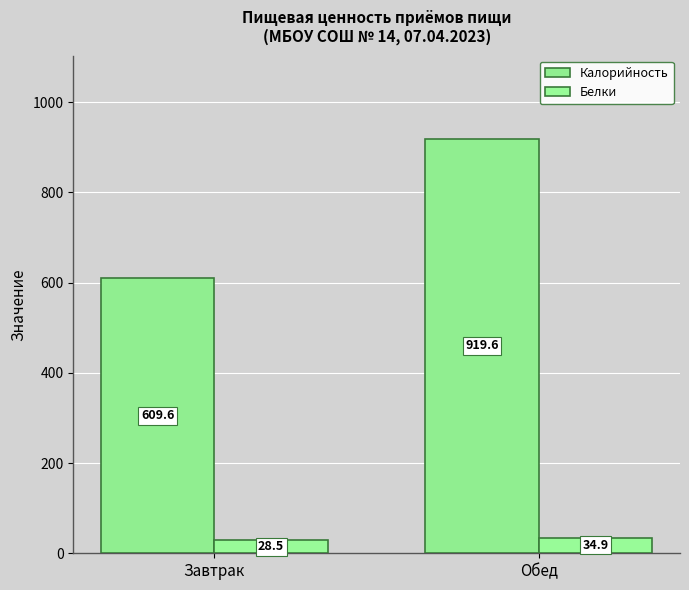

Which series has the largest range (max minus min)?

Калорийность